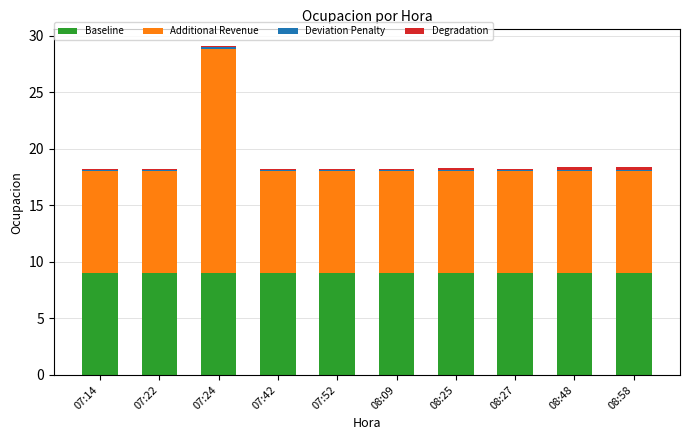

What is the total value across all series at 07:52?

18.2